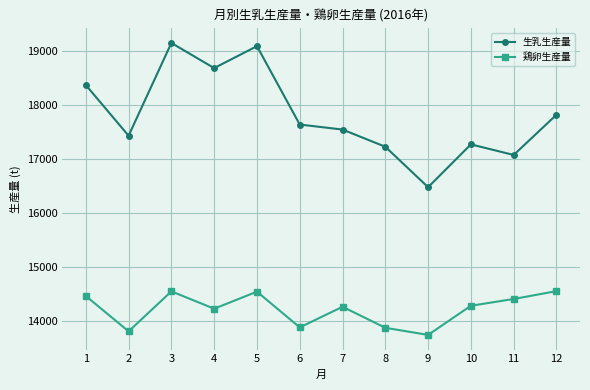

At how many categories does at least one series exceed 15682?

12